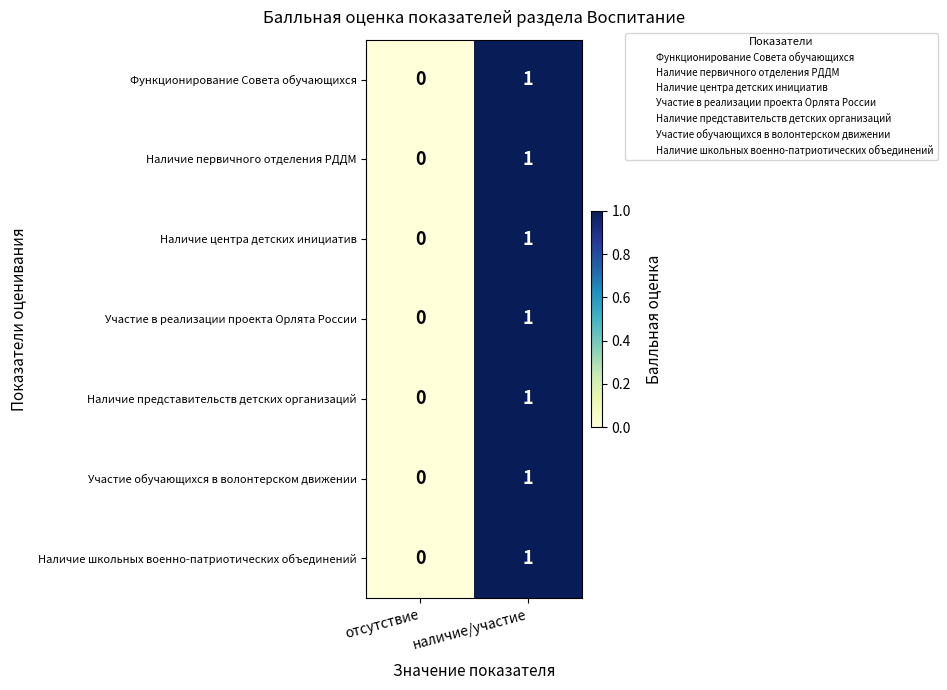

Reading right to left, transcribe all the data shown in this chart.

Функционирование Совета обучающихся: 1	0
Наличие первичного отделения РДДМ: 1	0
Наличие центра детских инициатив: 1	0
Участие в реализации проекта Орлята России: 1	0
Наличие представительств детских организаций: 1	0
Участие обучающихся в волонтерском движении: 1	0
Наличие школьных военно-патриотических объединений: 1	0